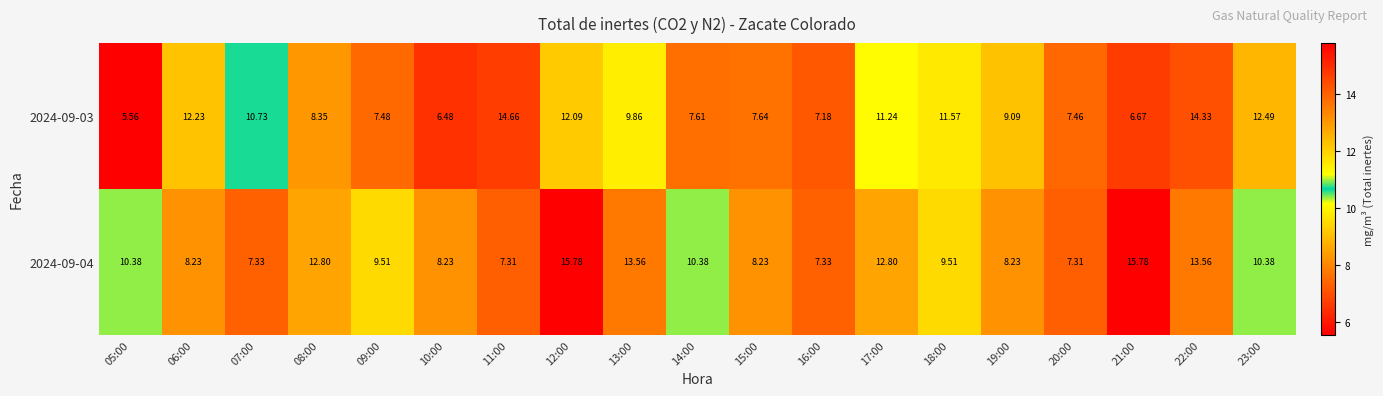

Reading left to right, transcribe all the data shown in this chart.

2024-09-03: 05:00=5.6	06:00=12.2	07:00=10.7	08:00=8.3	09:00=7.5	10:00=6.5	11:00=14.7	12:00=12.1	13:00=9.9	14:00=7.6	15:00=7.6	16:00=7.2	17:00=11.2	18:00=11.6	19:00=9.1	20:00=7.5	21:00=6.7	22:00=14.3	23:00=12.5
2024-09-04: 05:00=10.4	06:00=8.2	07:00=7.3	08:00=12.8	09:00=9.5	10:00=8.2	11:00=7.3	12:00=15.8	13:00=13.6	14:00=10.4	15:00=8.2	16:00=7.3	17:00=12.8	18:00=9.5	19:00=8.2	20:00=7.3	21:00=15.8	22:00=13.6	23:00=10.4